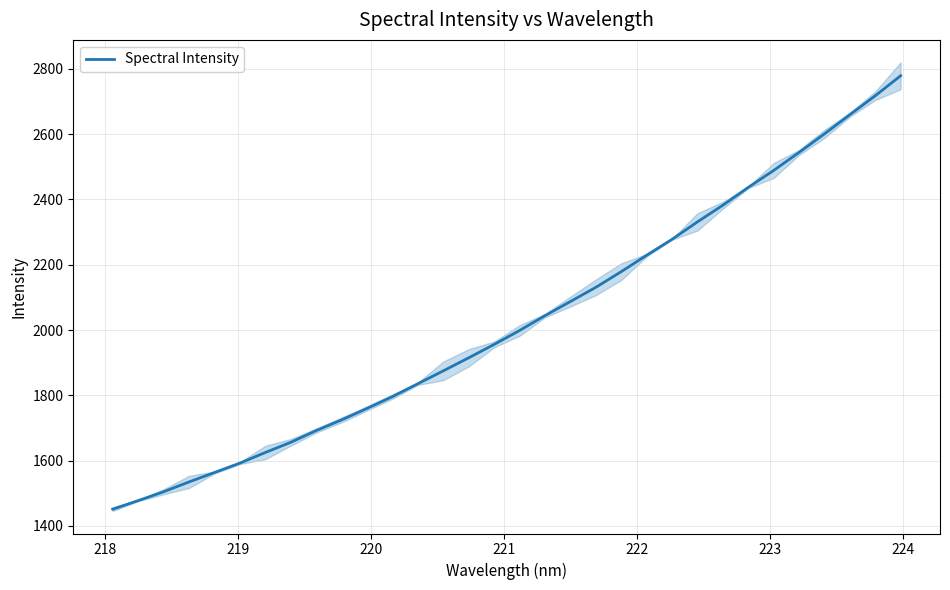

What is the maximum value for Spectral Intensity?

2778.4